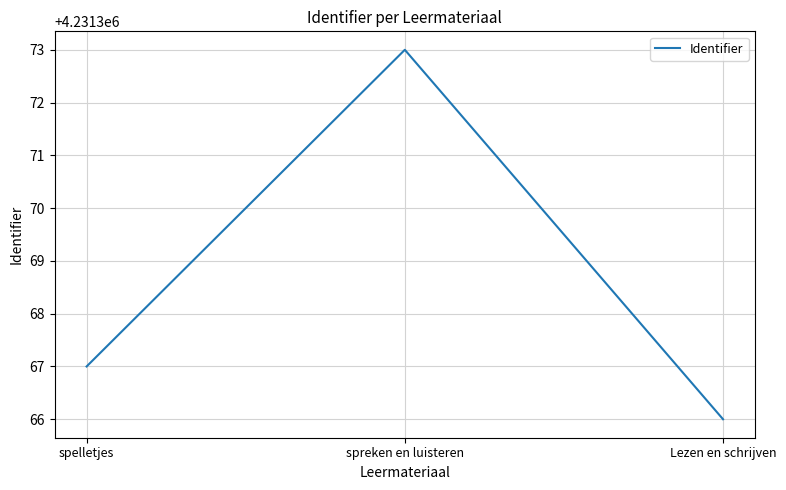

How many values are below 4231367?

1